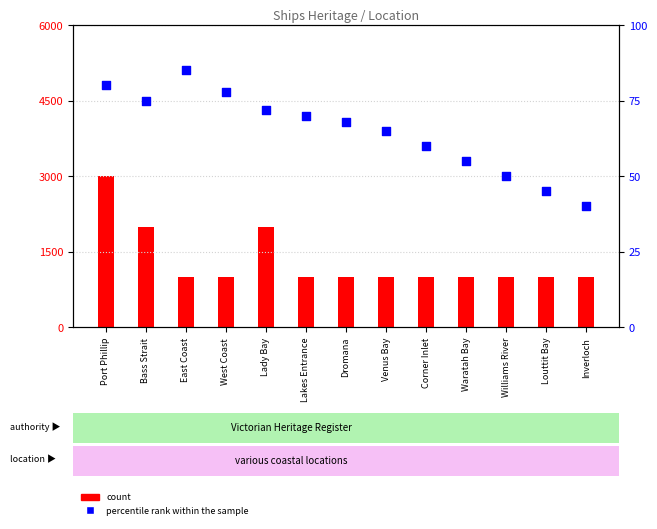

At which category is the sum across all series the highest?

Port Phillip